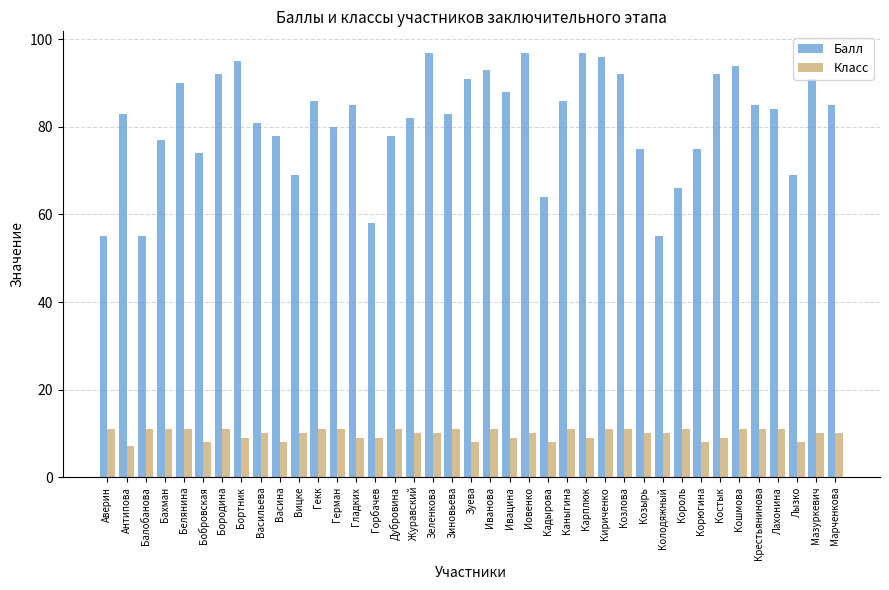

True or false: Класс has a value of 17 at Иванова.

False